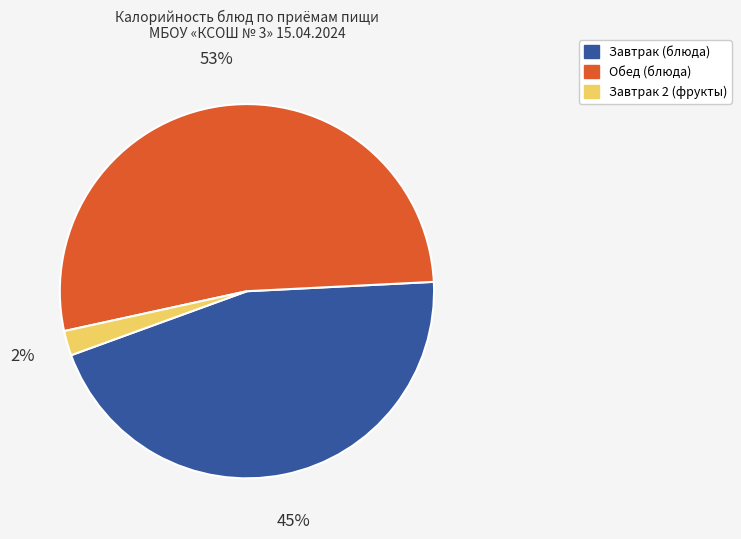

Approximately how many times larger is the value at Обед (блюда) compared to Завтрак (блюда)?

1.2